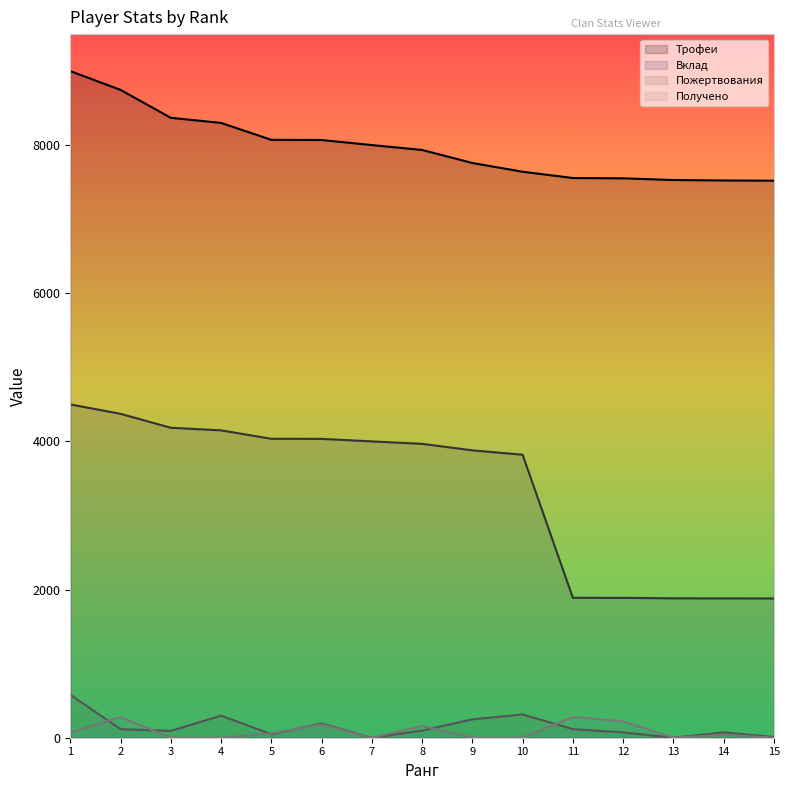

True or false: Получено and Трофеи cross at least once.

False